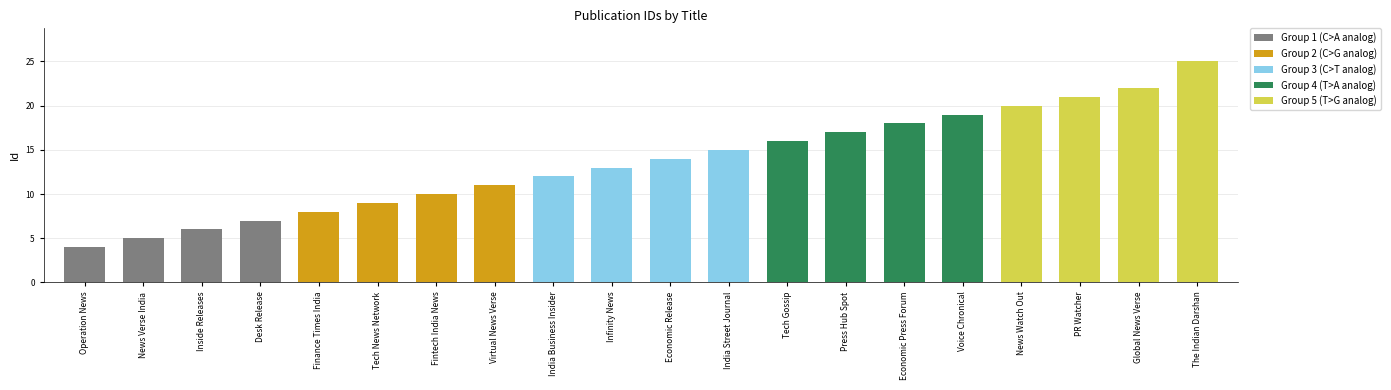

What is the maximum value shown in the chart?

25